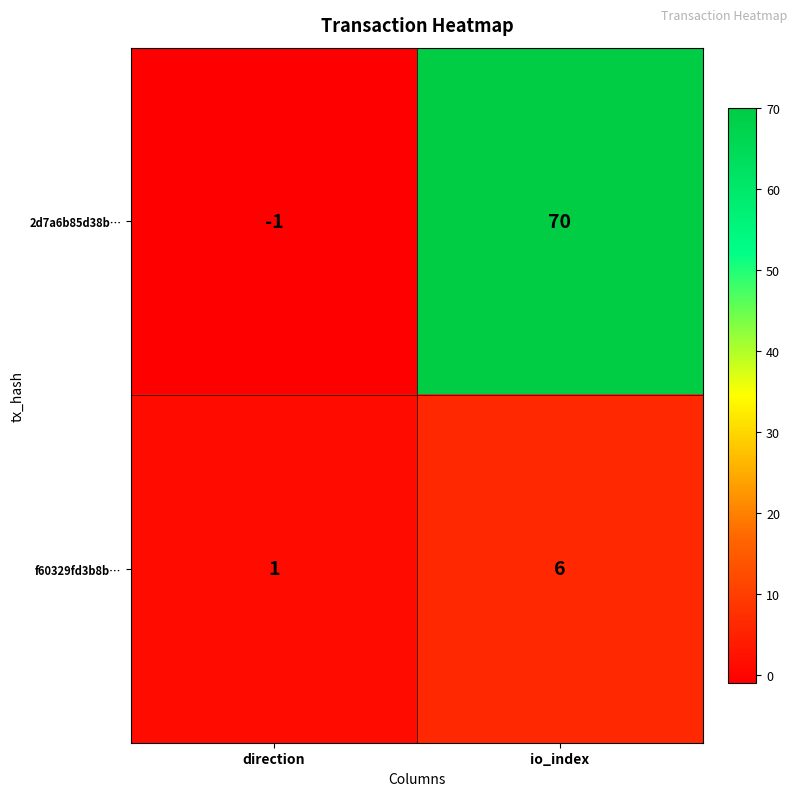

The value of 2d7a6b85d38b… at io_index is 36. True or false?

False